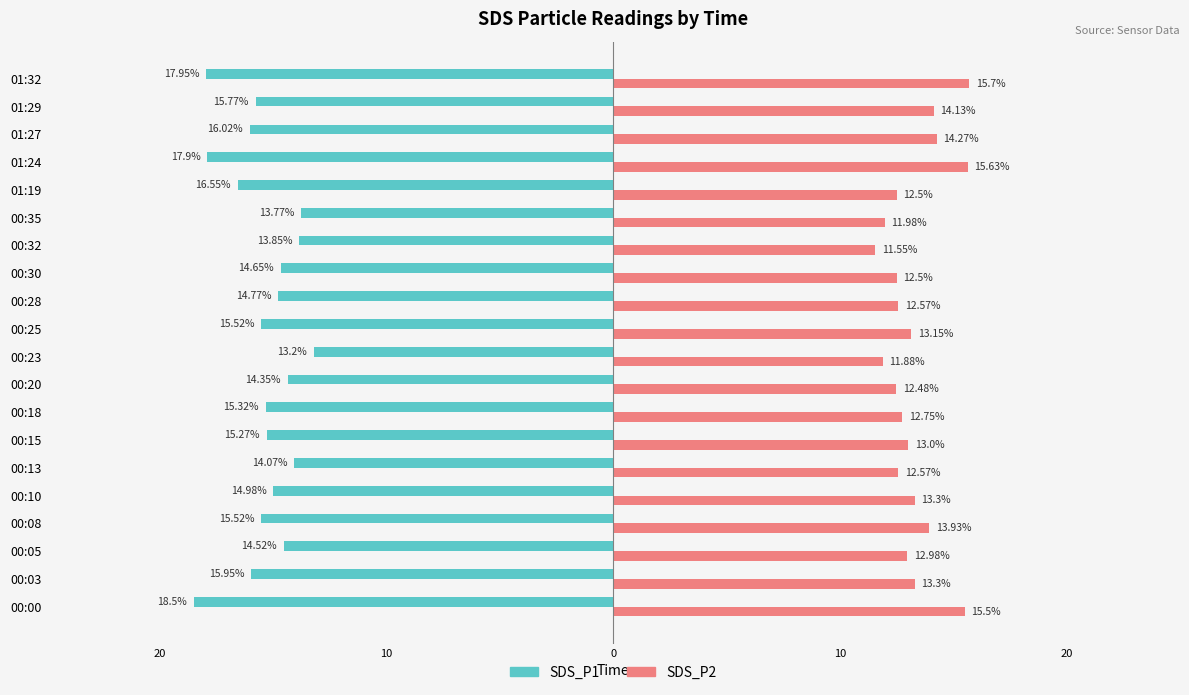

What are all the series names shown in the legend?

SDS_P1, SDS_P2